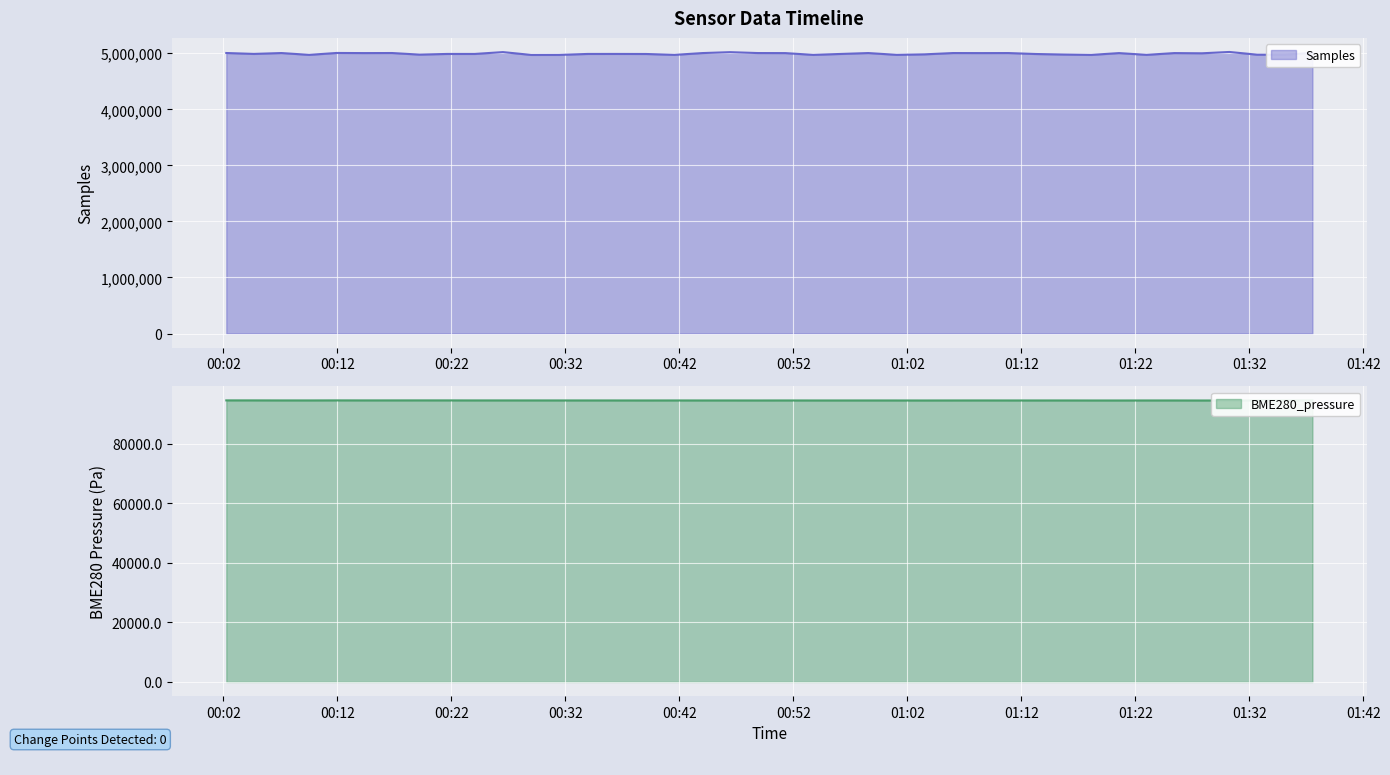

What is the sum of all Samples values?

199679179